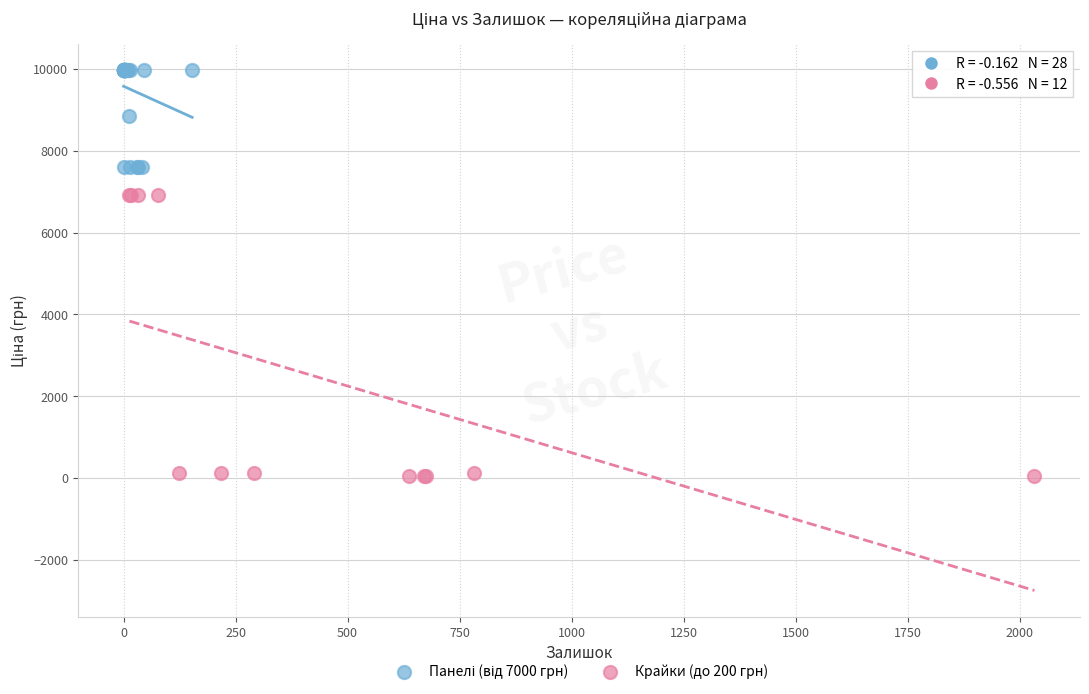

Which series has the largest Y range (max minus min)?

Крайки (до 200 грн)